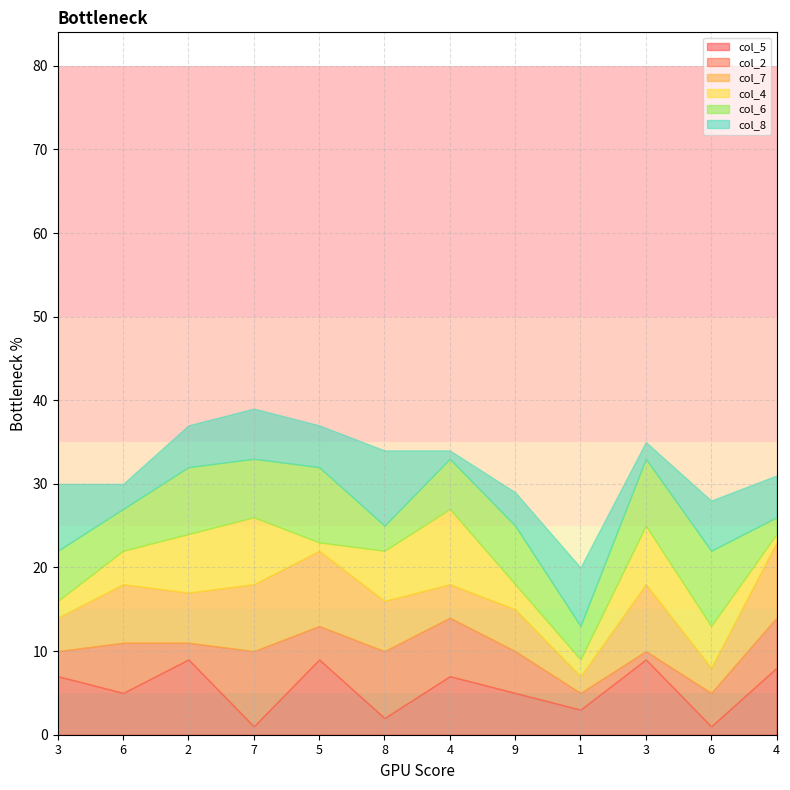

What is the maximum value for col_4?

9